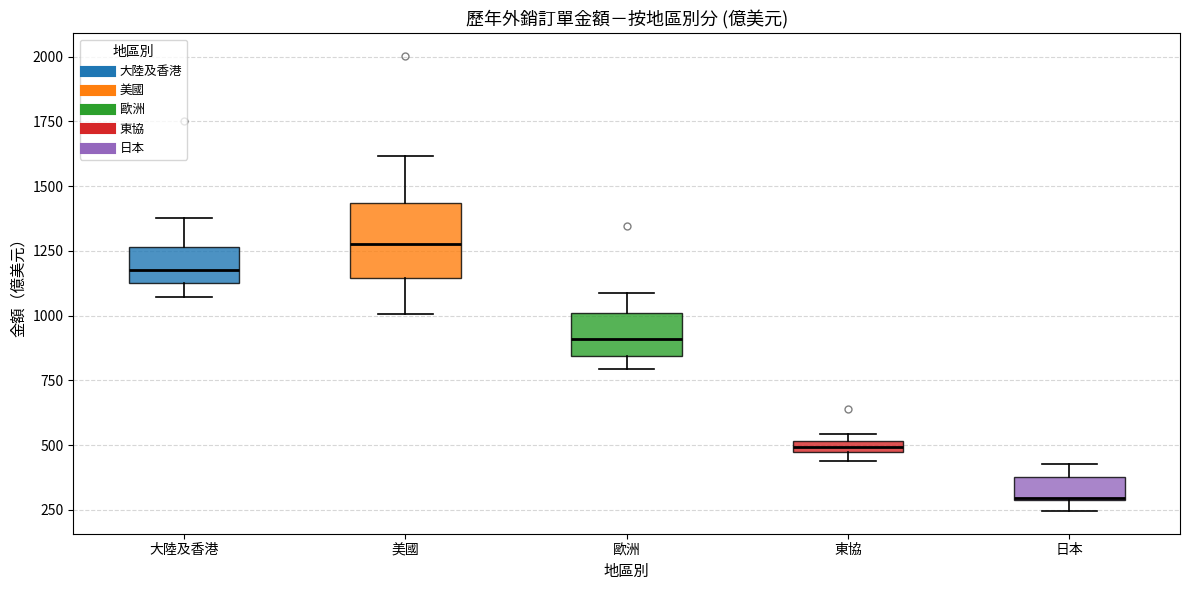

Comparing the boxes themselves (not the whiskers), which one is the tallest?

美國